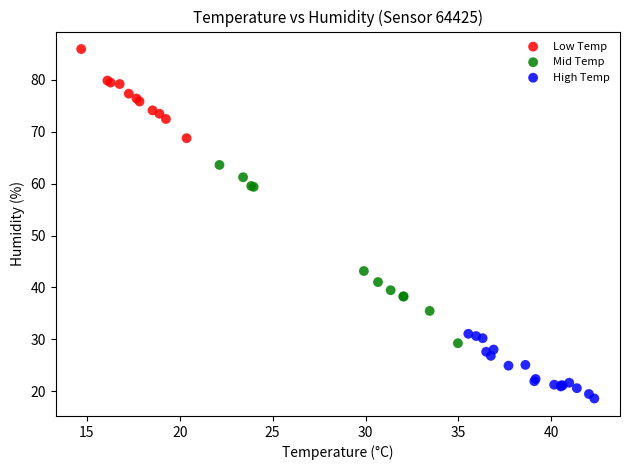

Which series reaches the maximum Y coordinate?

Low Temp